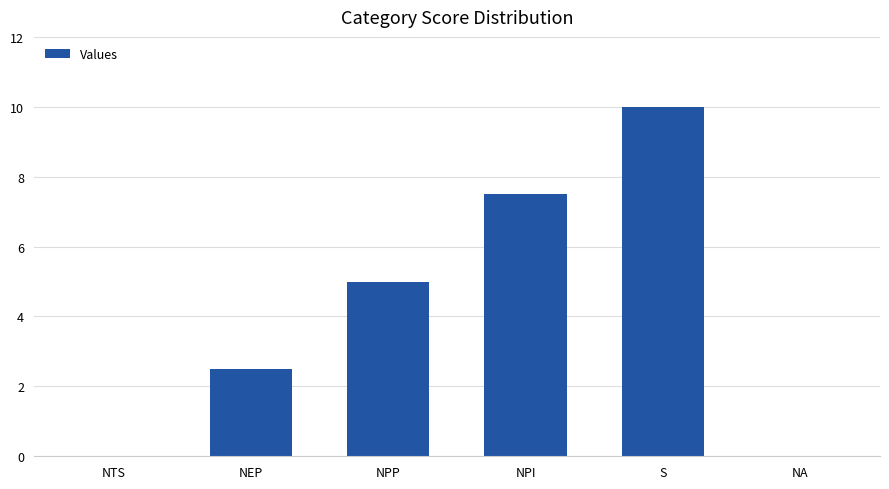

The chart shows a value of 1.7 at NEP. True or false?

False